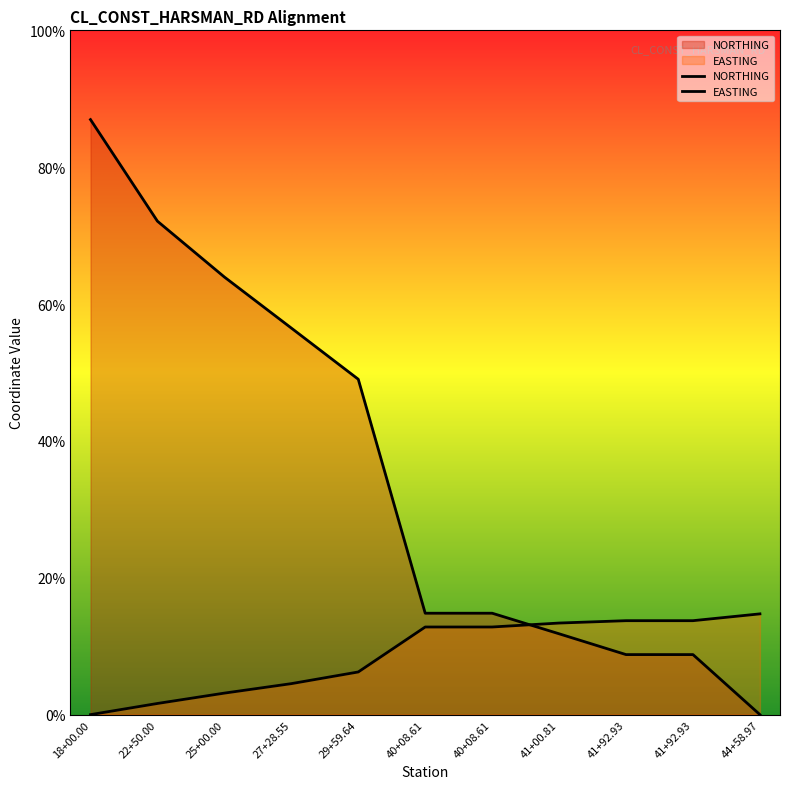

Which category has the highest value across all series?

18+00.00